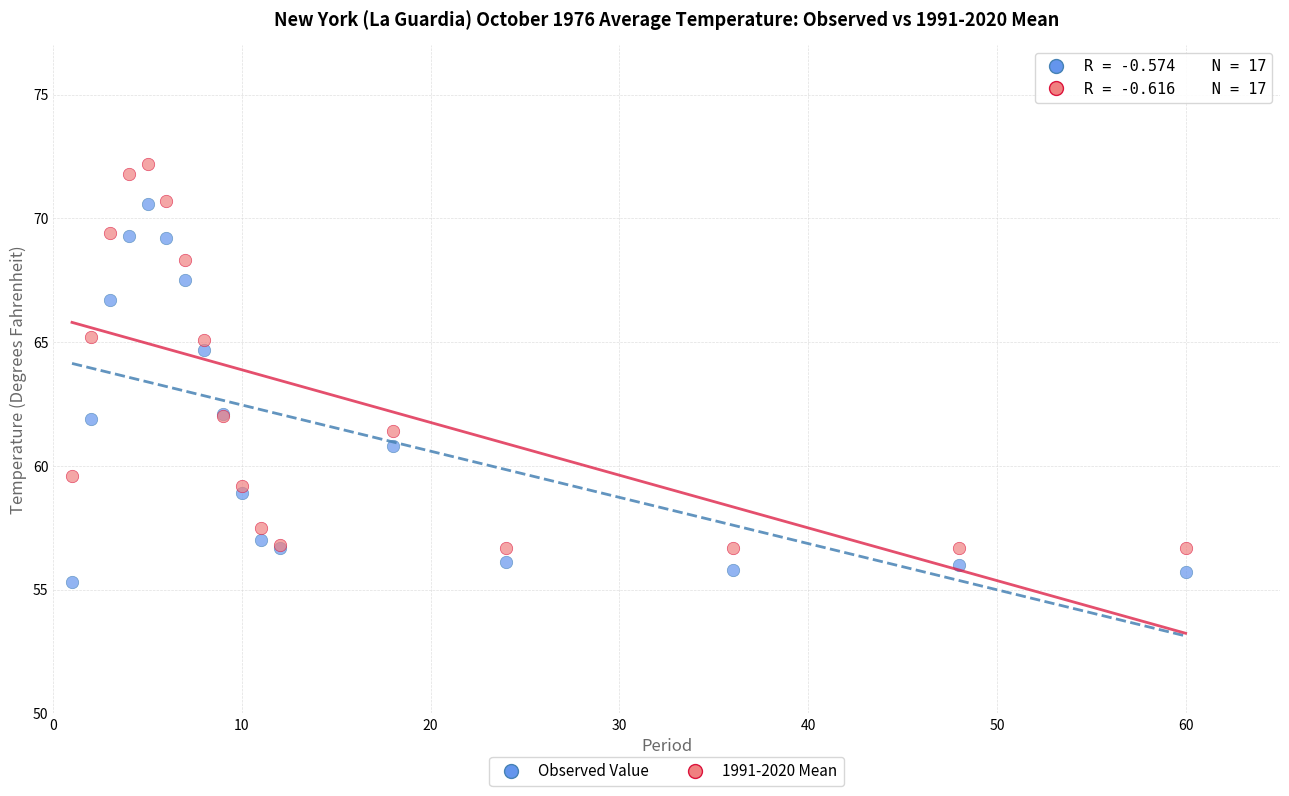

Which series has the largest Y range (max minus min)?

1991-2020 Mean